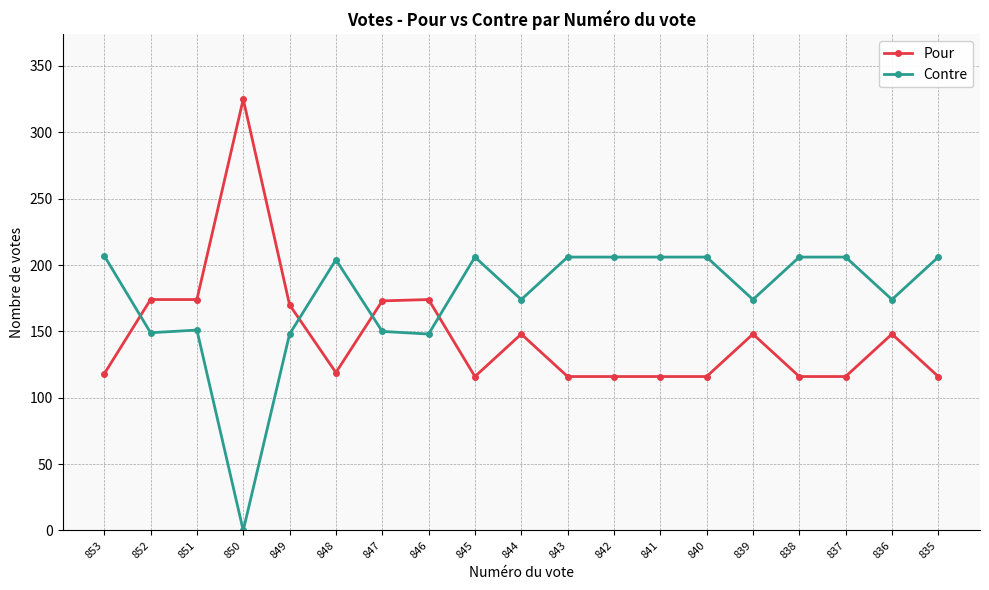

Which label corresponds to the largest value in the chart?

850